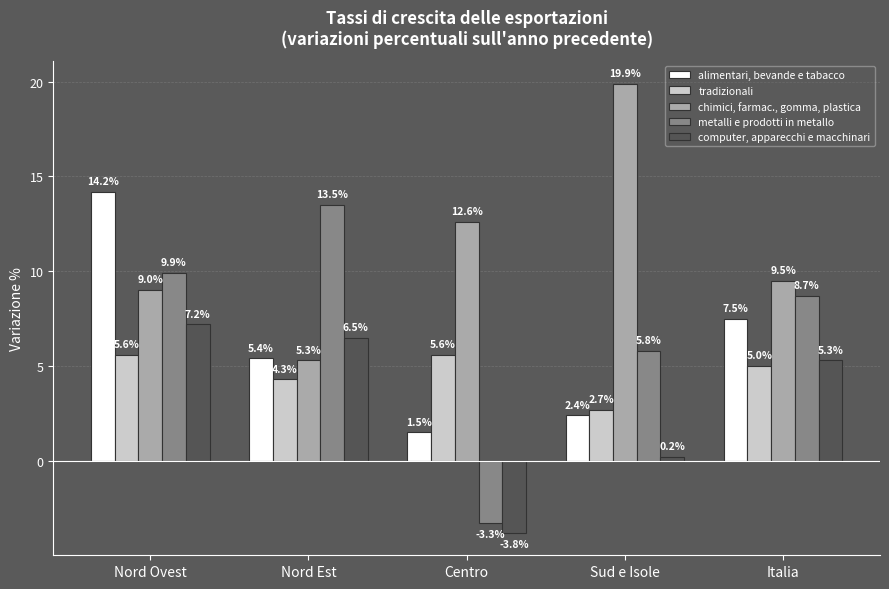

What is the total value across all series at Centro?

12.6